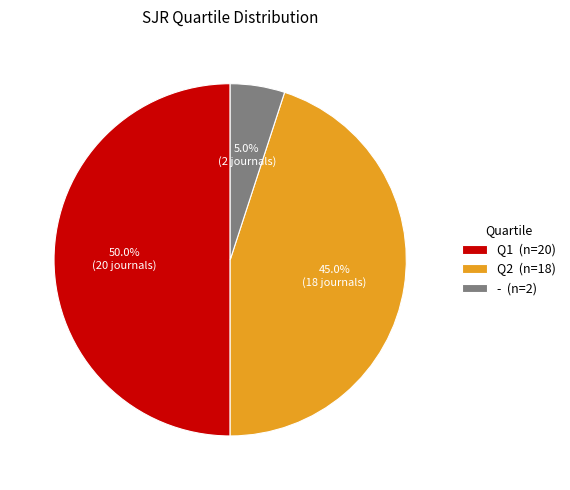

Does - account for over 50% of the chart?

No